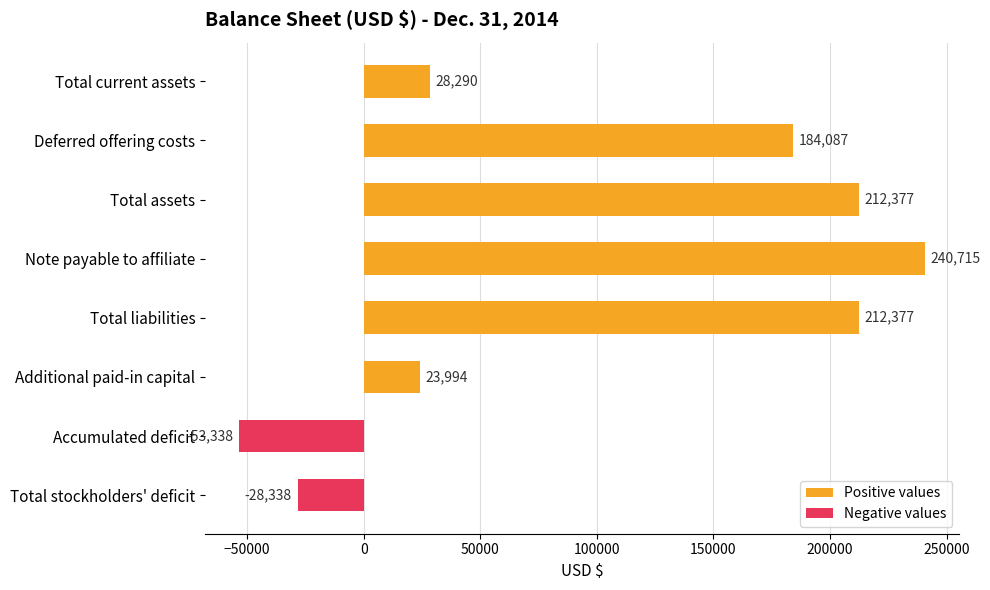

Rank the series by their maximum value, from highest to lowest.

Positive values, Negative values